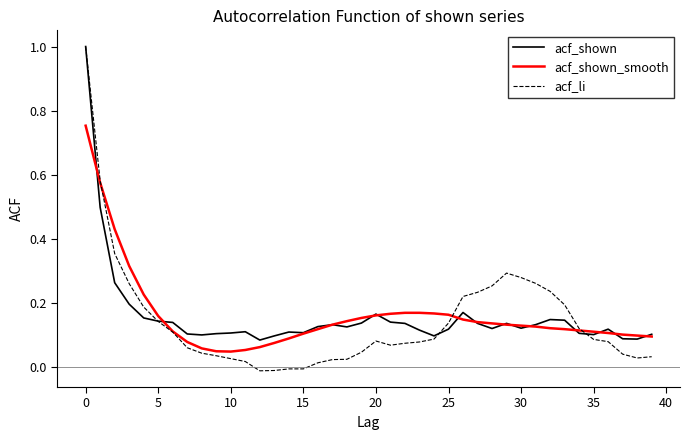

What is the greatest value displayed?

1.0